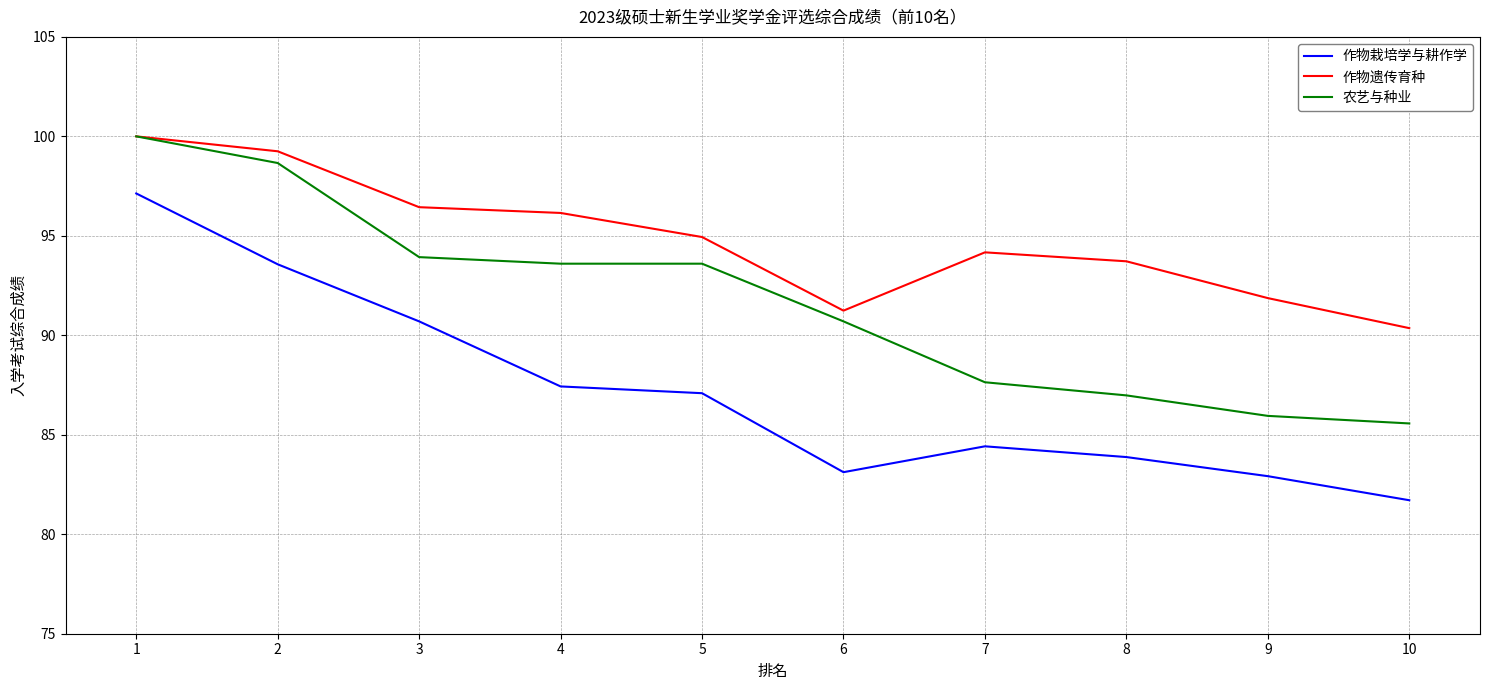

What are all the series names shown in the legend?

作物栽培学与耕作学, 作物遗传育种, 农艺与种业